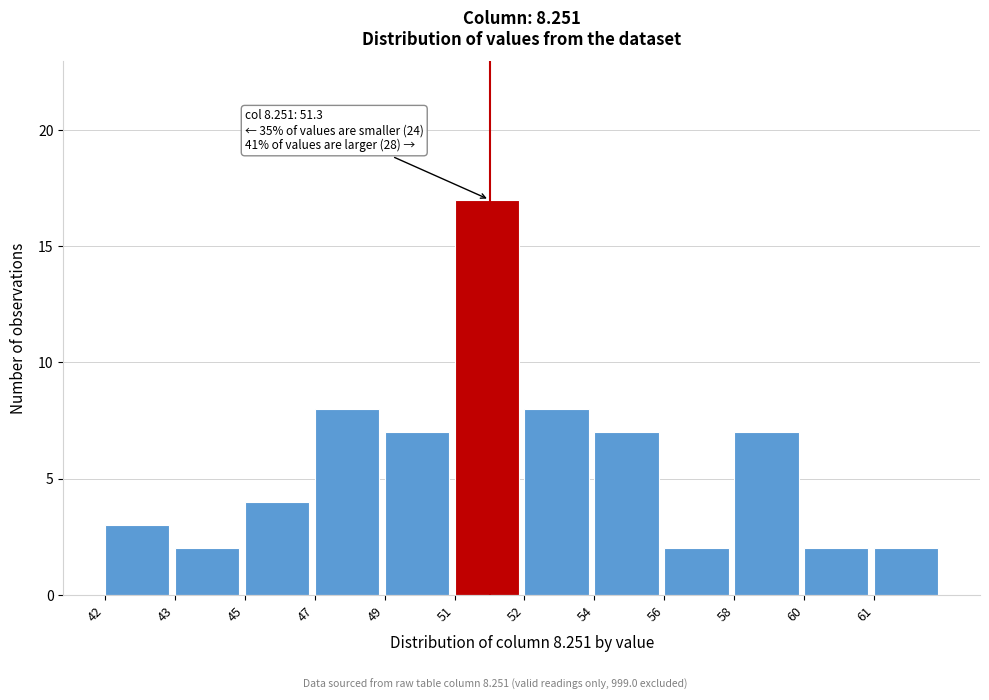

Reading left to right, what are all the values shown in this chart?

3	2	4	8	7	17	8	7	2	7	2	2